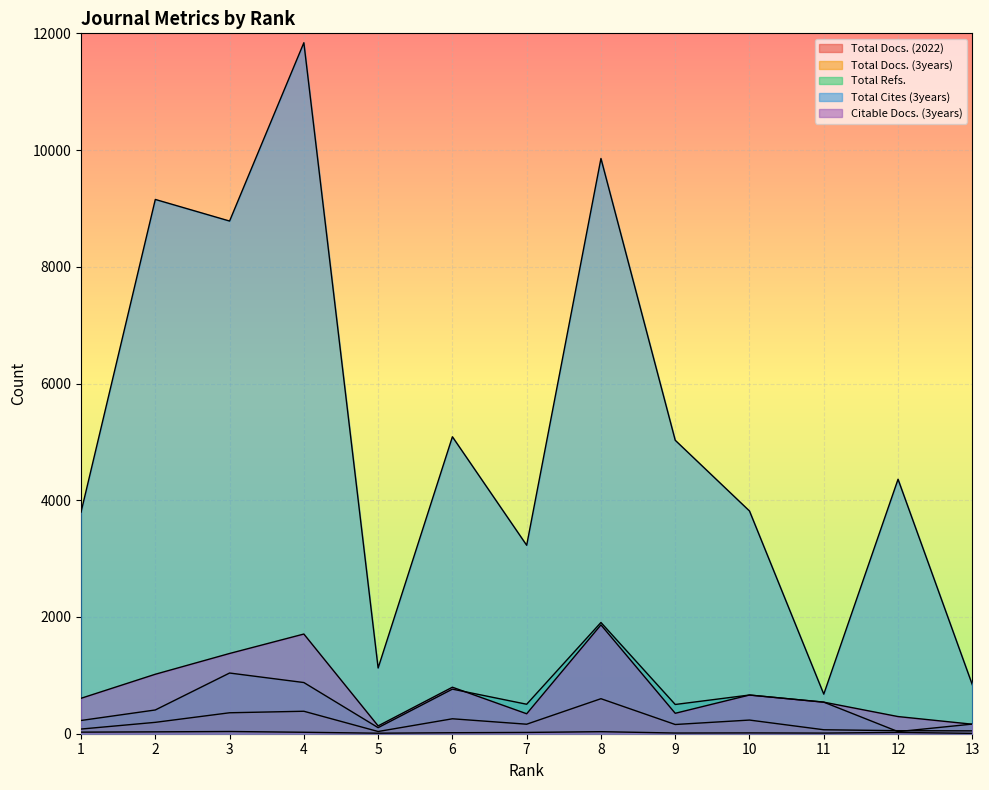

List the labels in order of Total Cites (3years) value, largest first.

4, 8, 2, 3, 6, 9, 12, 10, 1, 7, 5, 13, 11